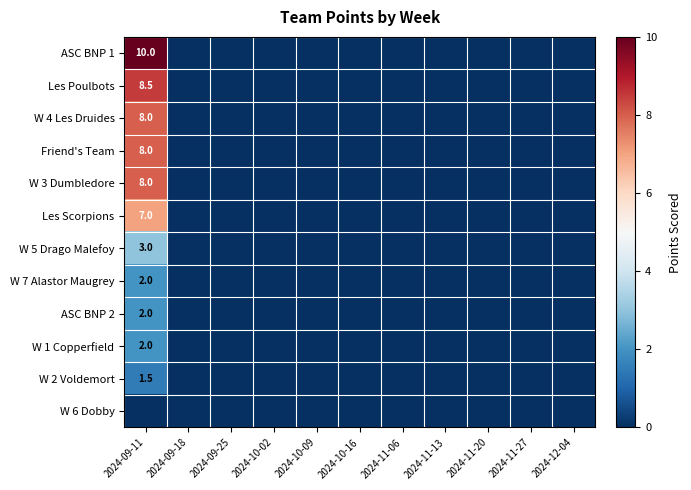

The W 1 Copperfield series shows 1.2 at 2024-09-11. True or false?

False